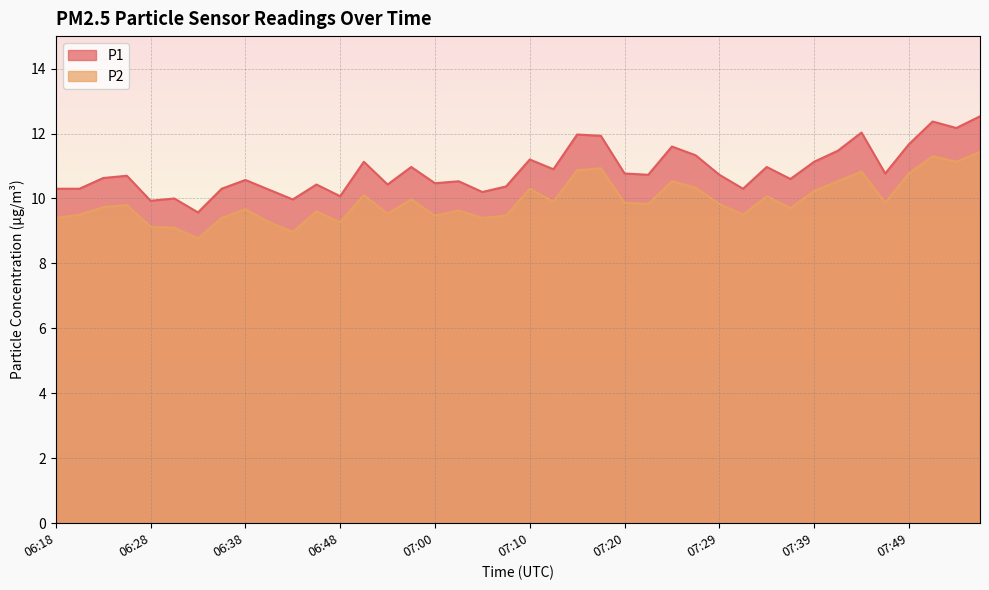

List the labels in order of P1 value, smallest first.

06:33, 06:28, 06:43, 06:31, 06:48, 07:05, 06:40, 06:18, 06:21, 06:35, 07:32, 07:07, 06:45, 06:53, 07:00, 07:03, 06:38, 07:37, 06:23, 06:26, 07:22, 07:29, 07:20, 07:46, 07:12, 06:55, 07:34, 06:50, 07:39, 07:10, 07:27, 07:42, 07:25, 07:49, 07:17, 07:15, 07:44, 07:54, 07:51, 07:56